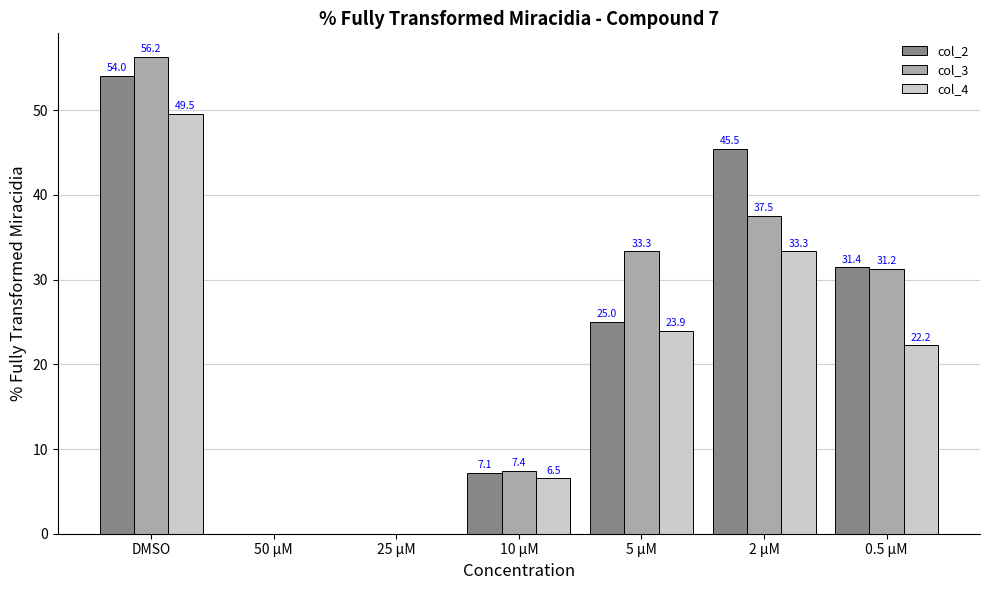

What is the difference between the col_3 values at 50 µM and 5 µM?

33.3